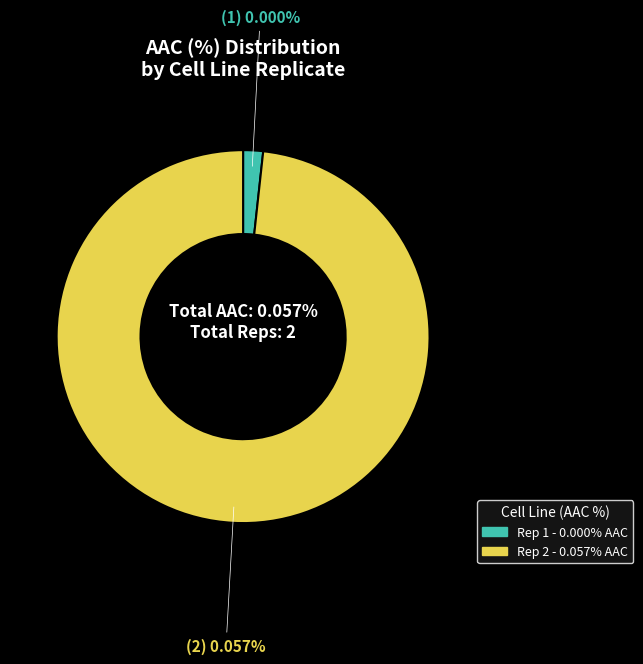

Is it true that CTRPv2 rep 2 is 93% of the pie?

False